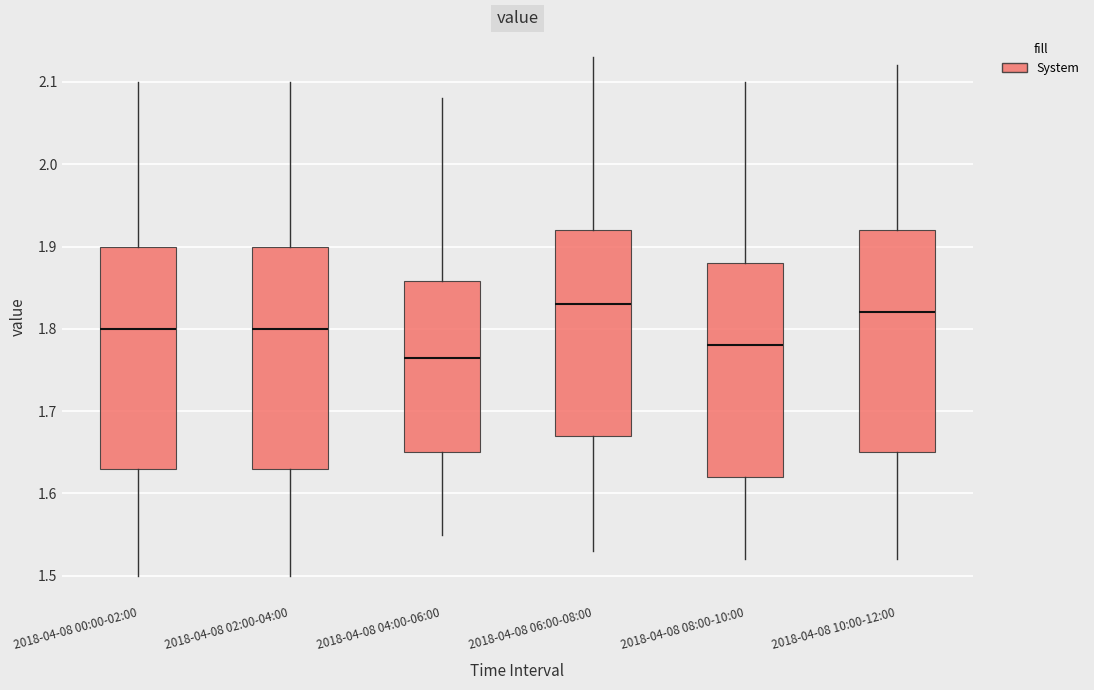

Reading left to right, transcribe this box plot: for each box, give where its median line is, the range the box spans, and where its two whiskers end, as read against the y-axis. The values are not printed on the chart, so give them approximately, as read against the axis.

2018-04-08 00:00-02:00: median 1.80, box 1.63 to 1.90, whiskers 1.50 to 2.10
2018-04-08 02:00-04:00: median 1.80, box 1.63 to 1.90, whiskers 1.50 to 2.10
2018-04-08 04:00-06:00: median 1.77, box 1.65 to 1.86, whiskers 1.55 to 2.08
2018-04-08 06:00-08:00: median 1.83, box 1.67 to 1.92, whiskers 1.53 to 2.13
2018-04-08 08:00-10:00: median 1.78, box 1.62 to 1.88, whiskers 1.52 to 2.10
2018-04-08 10:00-12:00: median 1.82, box 1.65 to 1.92, whiskers 1.52 to 2.12